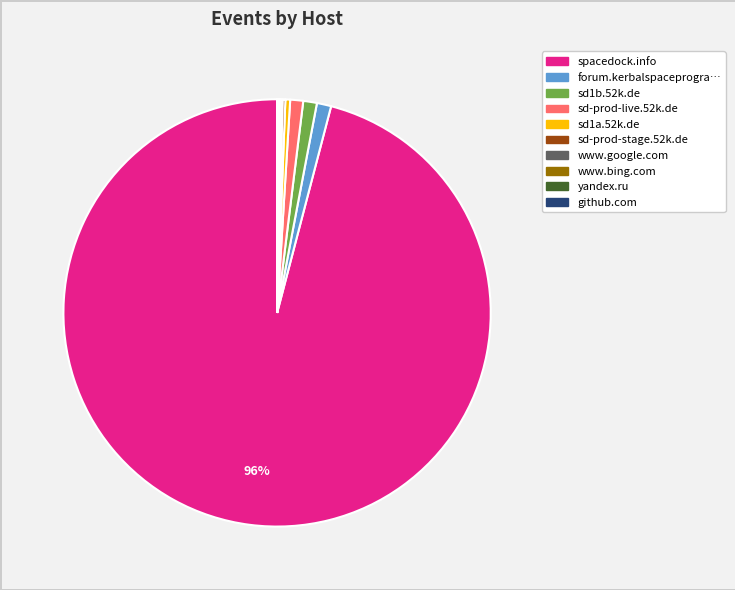

Is there a majority slice in this chart?

Yes